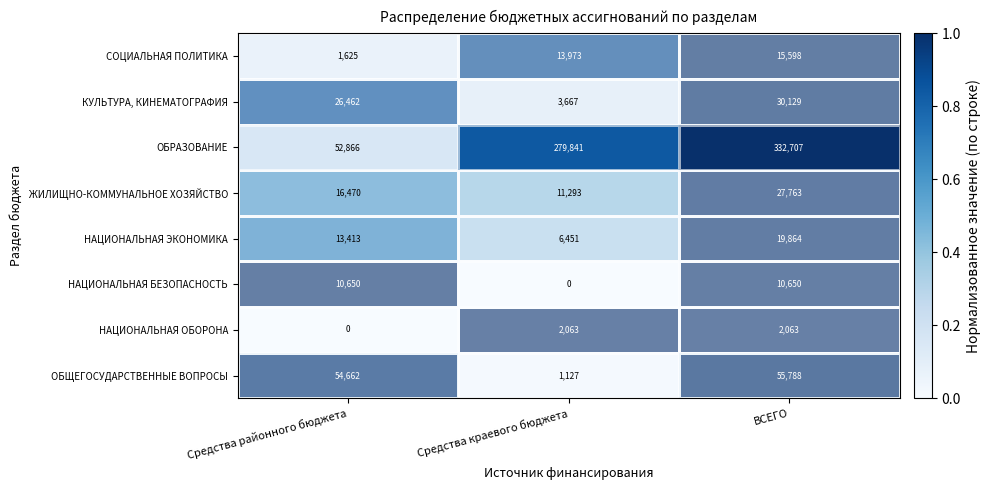

Is the value of НАЦИОНАЛЬНАЯ БЕЗОПАСНОСТЬ at ВСЕГО greater than the value of СОЦИАЛЬНАЯ ПОЛИТИКА at Средства районного бюджета?

Yes